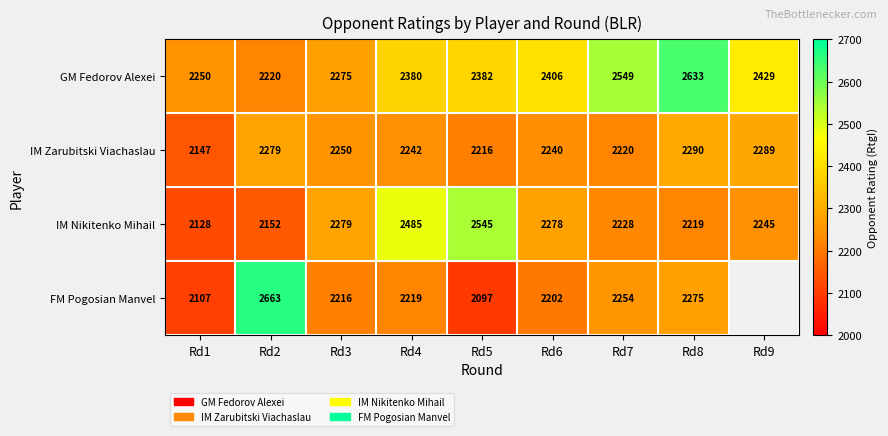

List the labels in order of IM Zarubitski Viachaslau value, smallest first.

Rd1, Rd5, Rd7, Rd6, Rd4, Rd3, Rd2, Rd9, Rd8